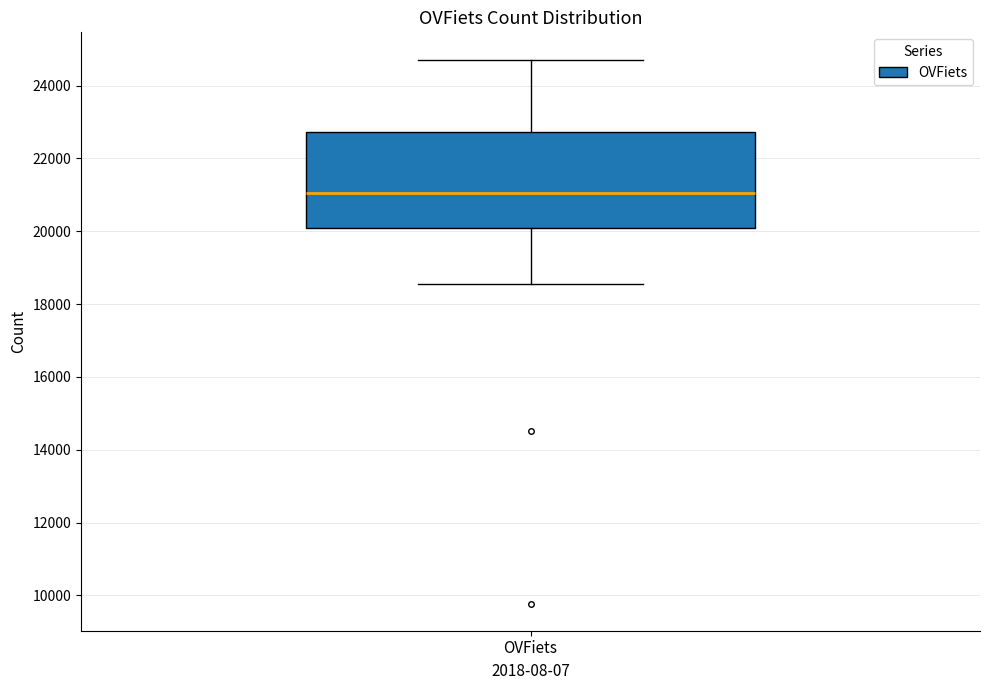

Read this box plot against the y-axis: the position of the median line, the range covered by the box, and the ends of both whiskers. The values are not printed on the chart, so give them approximately, as read against the axis.

median 21000, box 20200 to 22800, whiskers 18600 to 24800